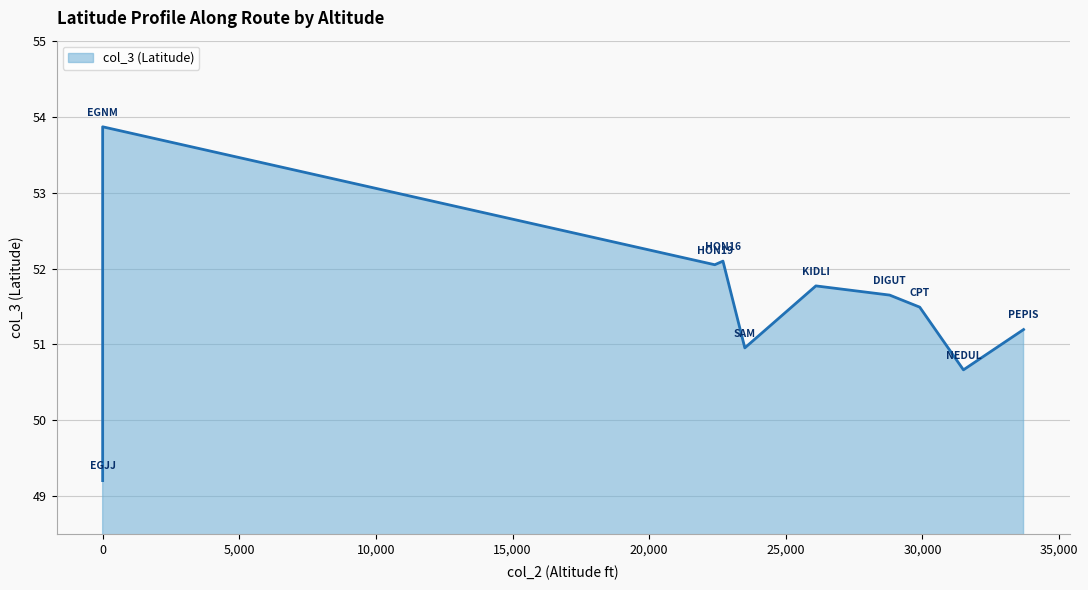

What is the average value?

51.5